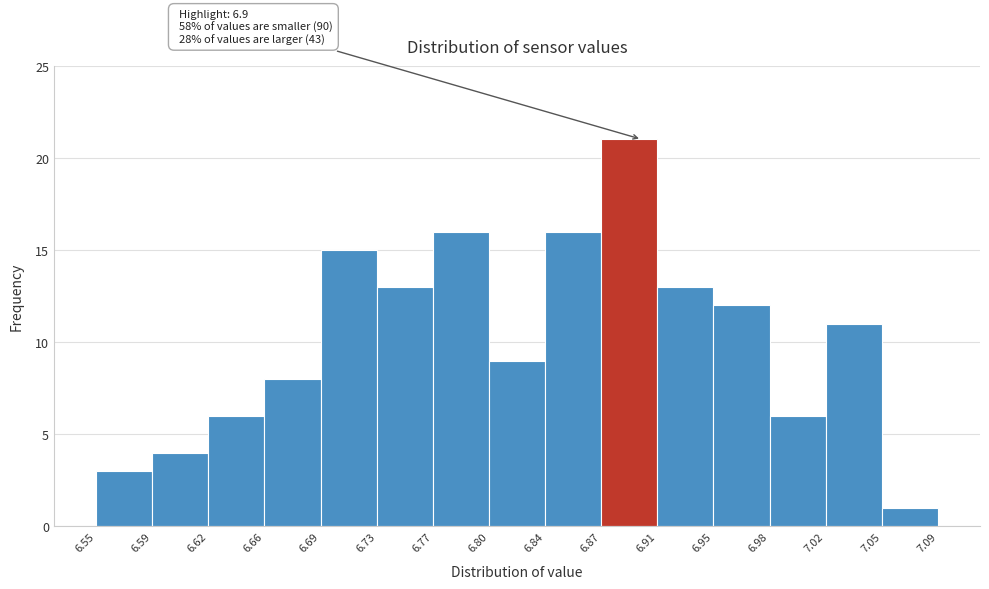

Which range on the x-axis has the tallest bar?

6.87 to 6.91